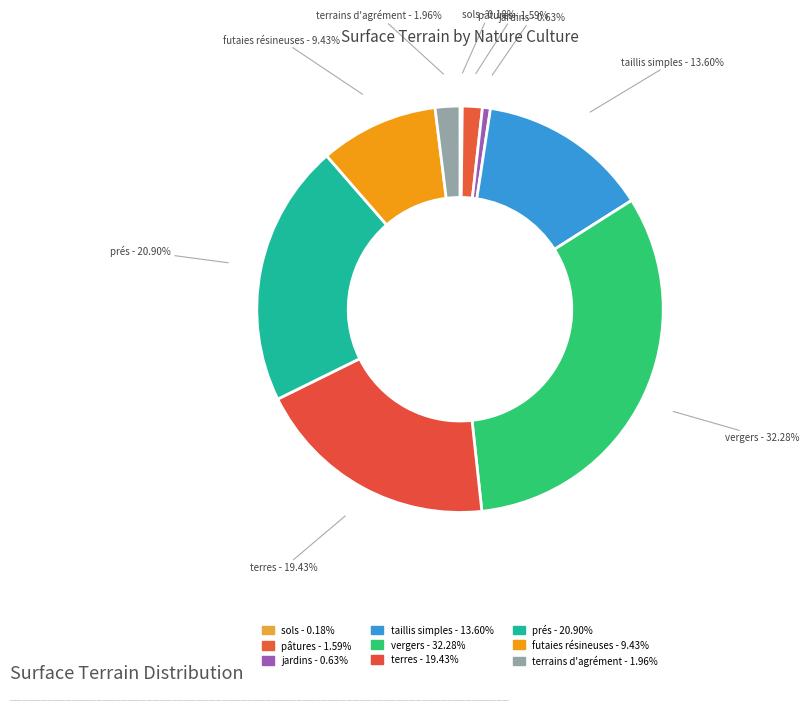

Does any single category account for the majority?

No